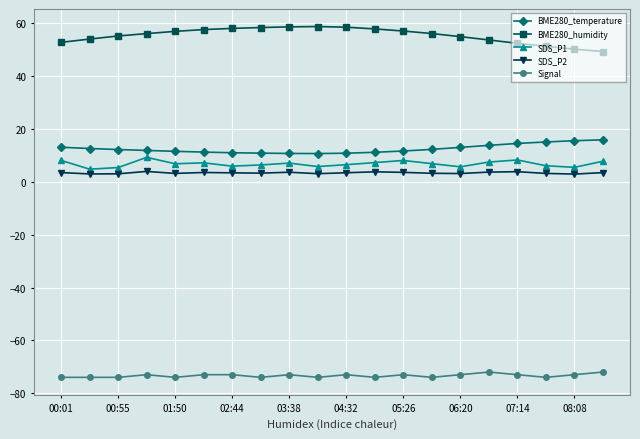

Which series has the largest total across all categories?

BME280_humidity